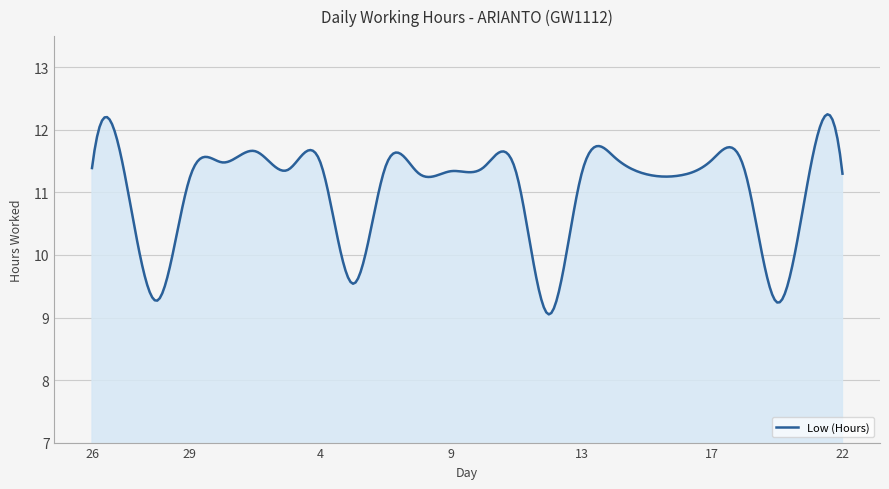

What is the sum of all values?

3314.9